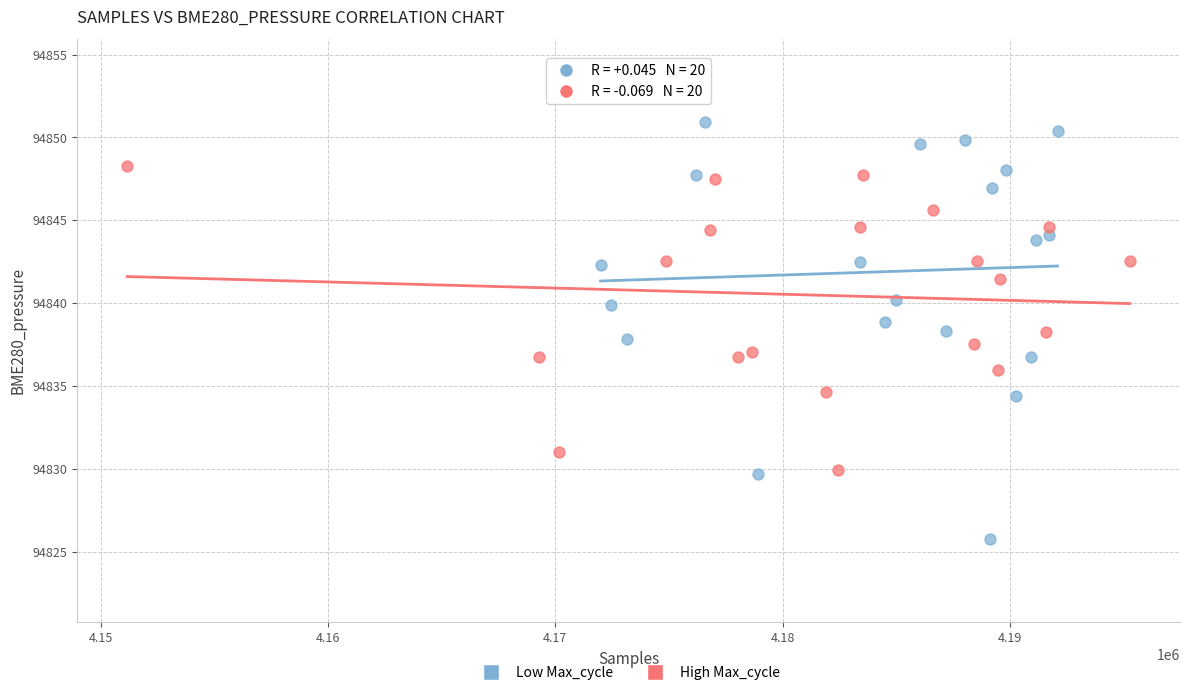

Which series reaches the minimum Y coordinate?

Low Max_cycle